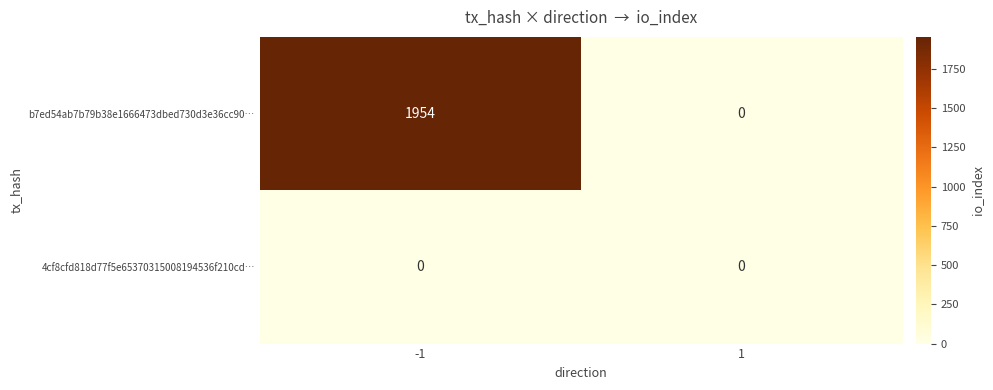

The 4cf8cfd818d77f5e65370315008194536f210cd… series shows 0 at 1. True or false?

True